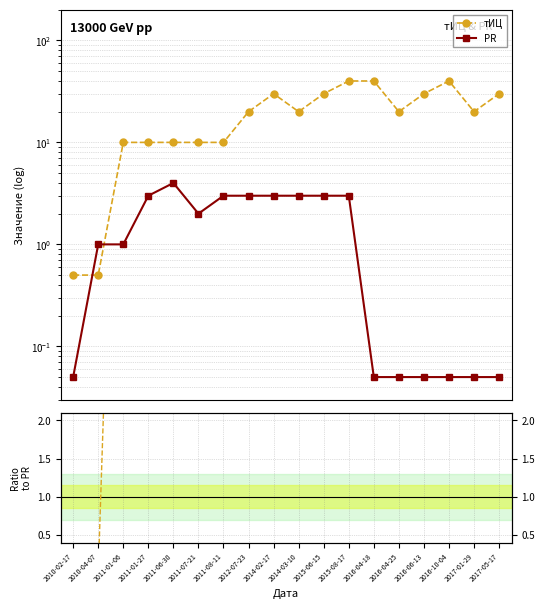

How many series are shown in this chart?

3